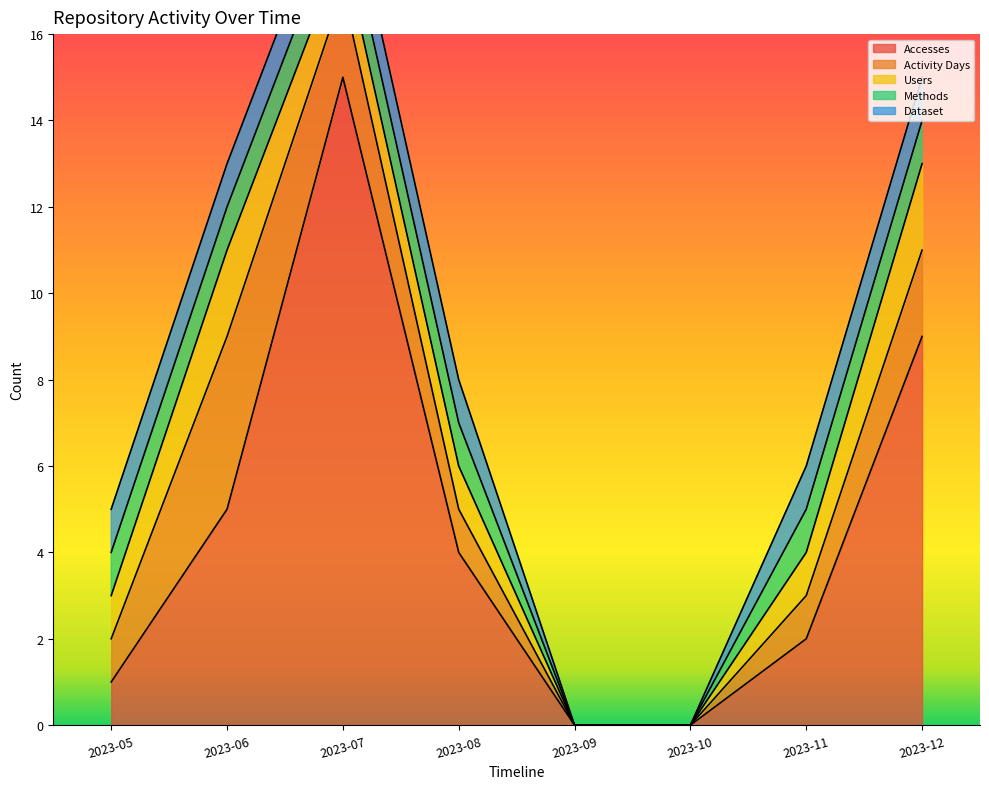

What is the value of the Users point at the 3rd from the left?

1